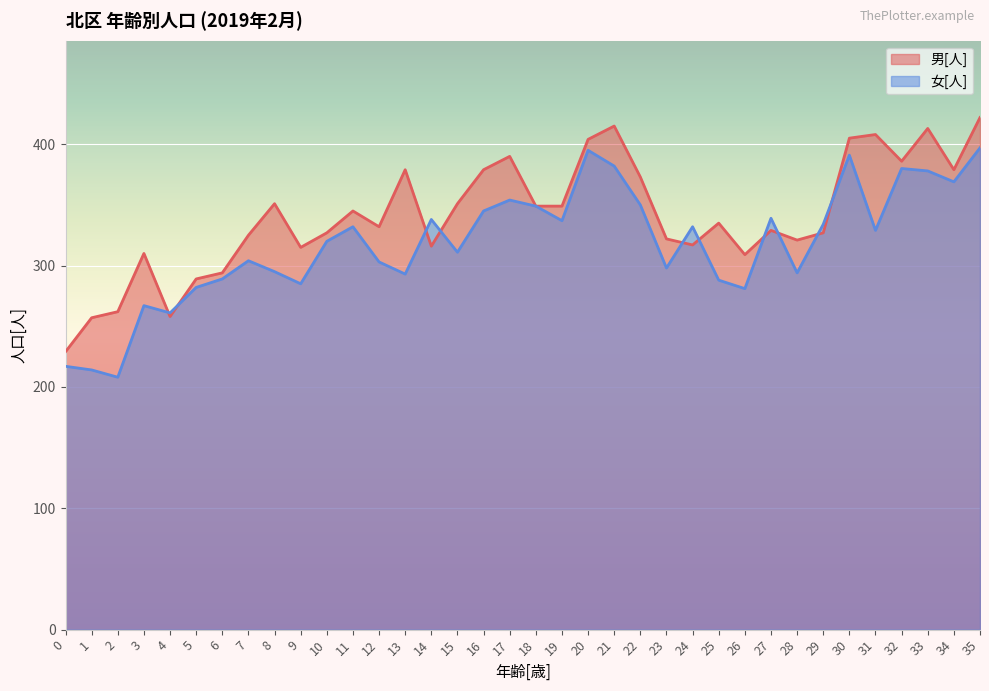

How many interior local valleys does the 女[人] series have?

11